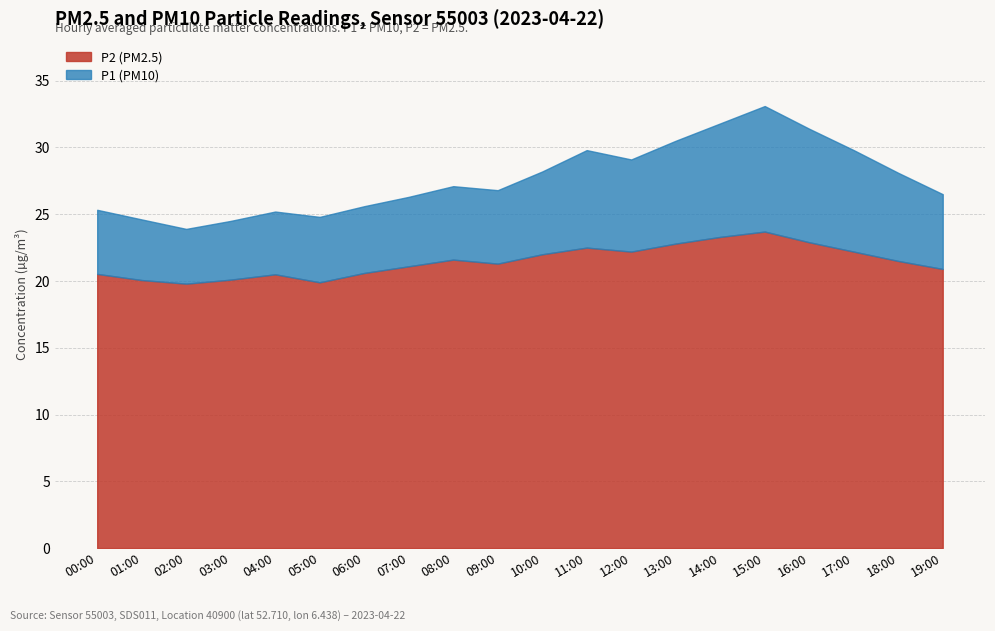

True or false: P1 and P2 cross at least once.

False